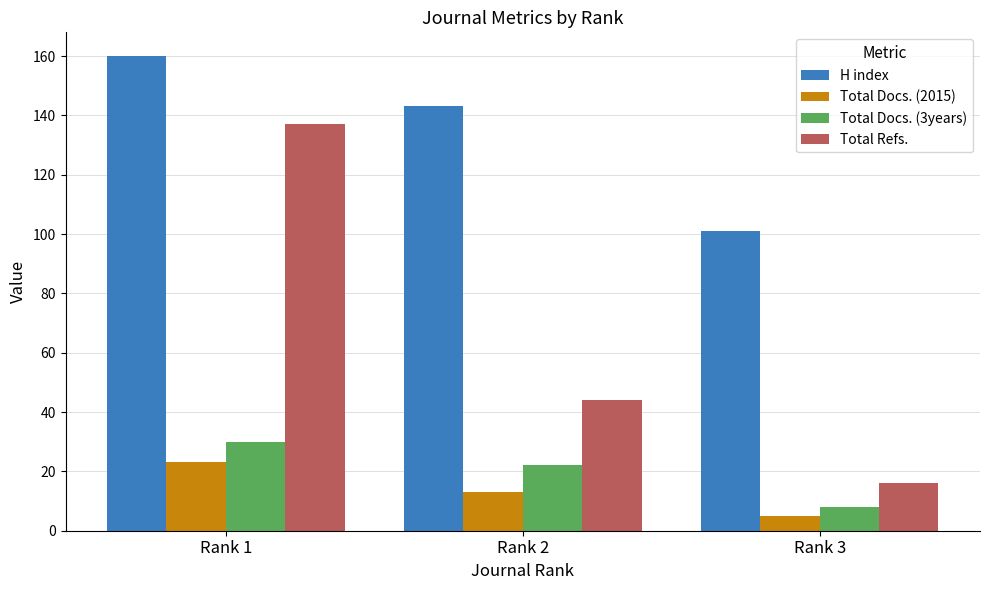

True or false: H index has a value of 64 at Rank 3.

False